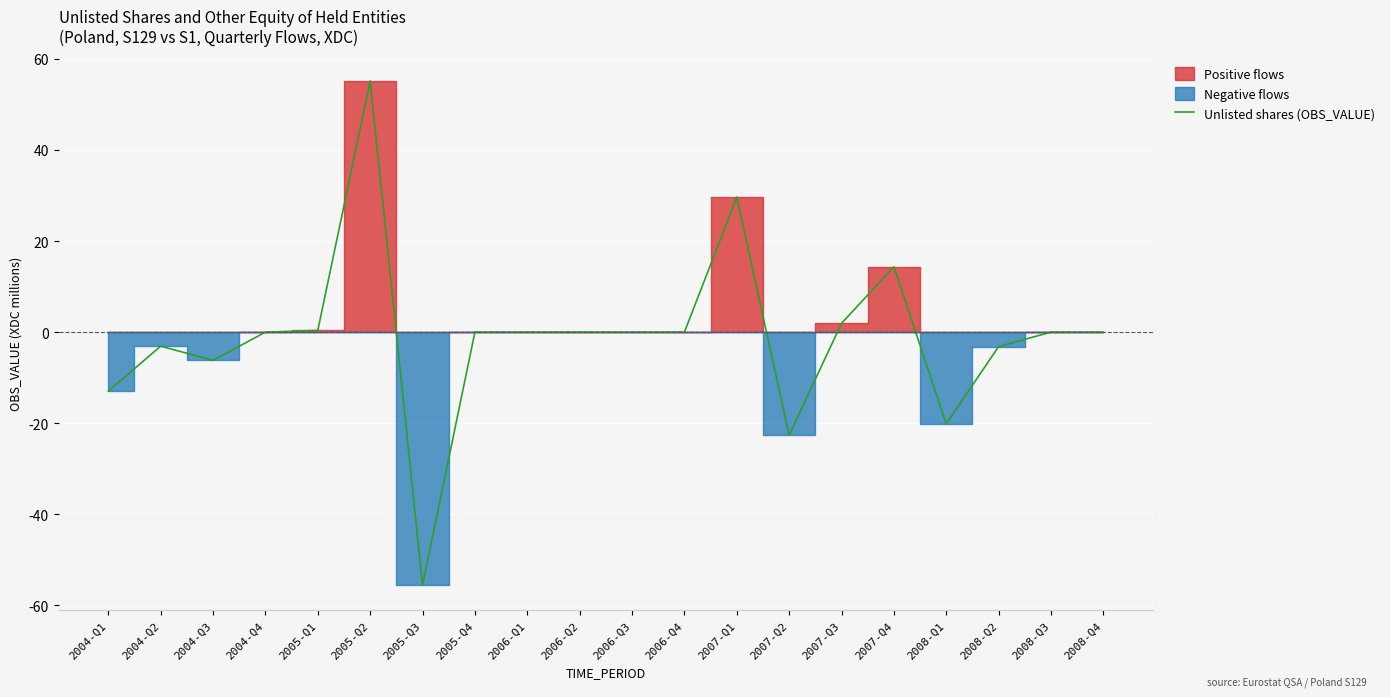

What is the label of the 2nd point from the right?

2008-Q3